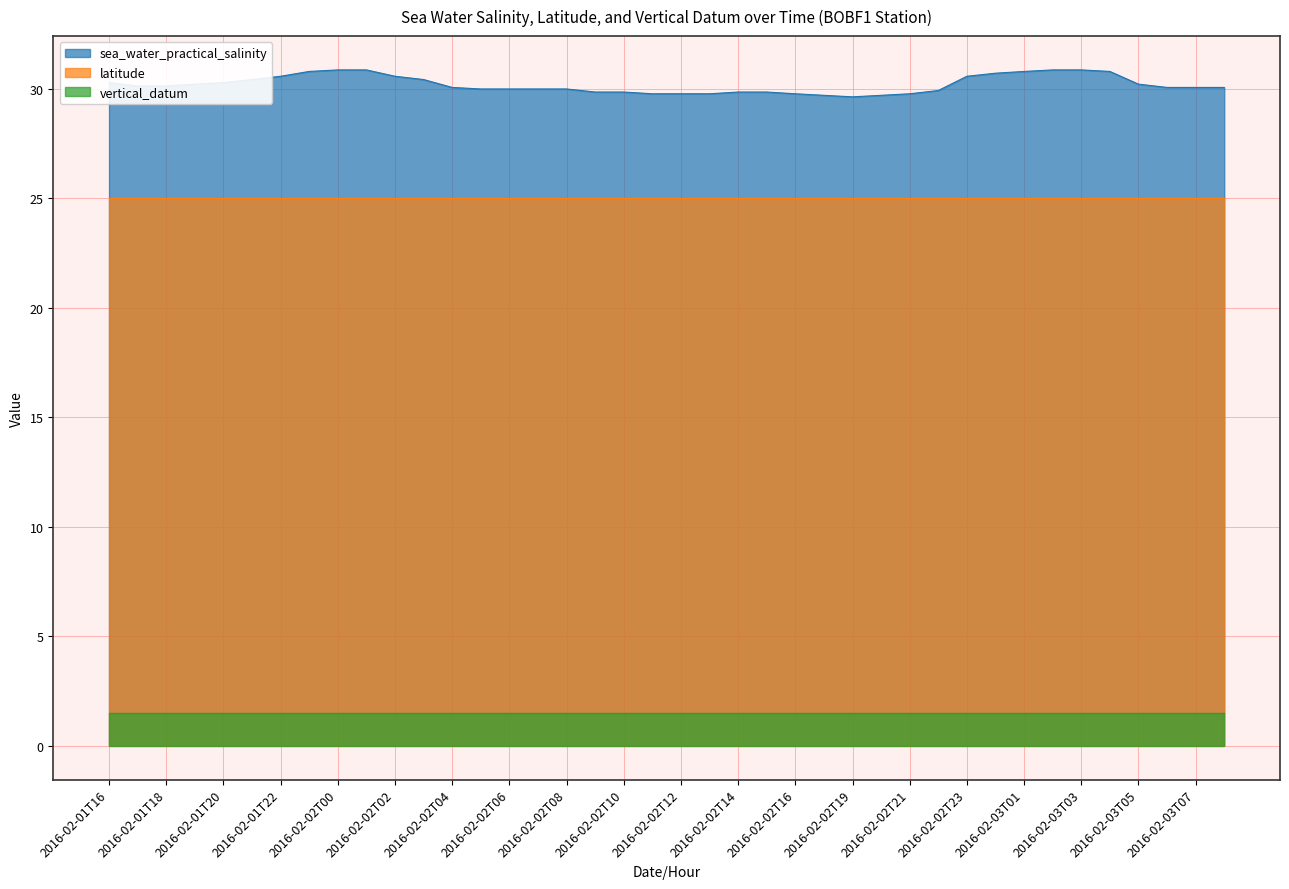

How many values in the sea_water_practical_salinity series are below 30?

17